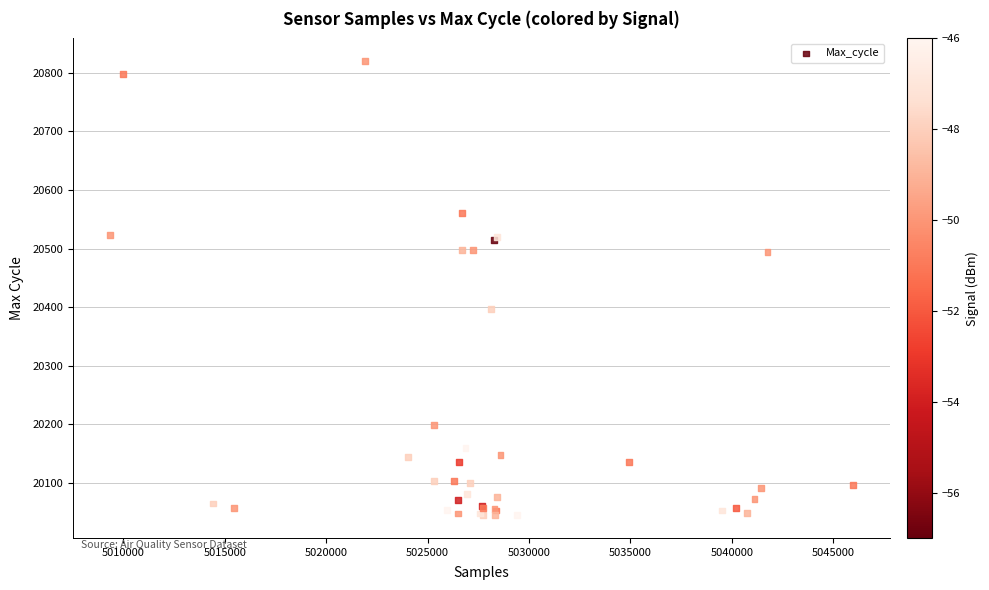

What Y value in the scatter plot is closest to 20432?

20397